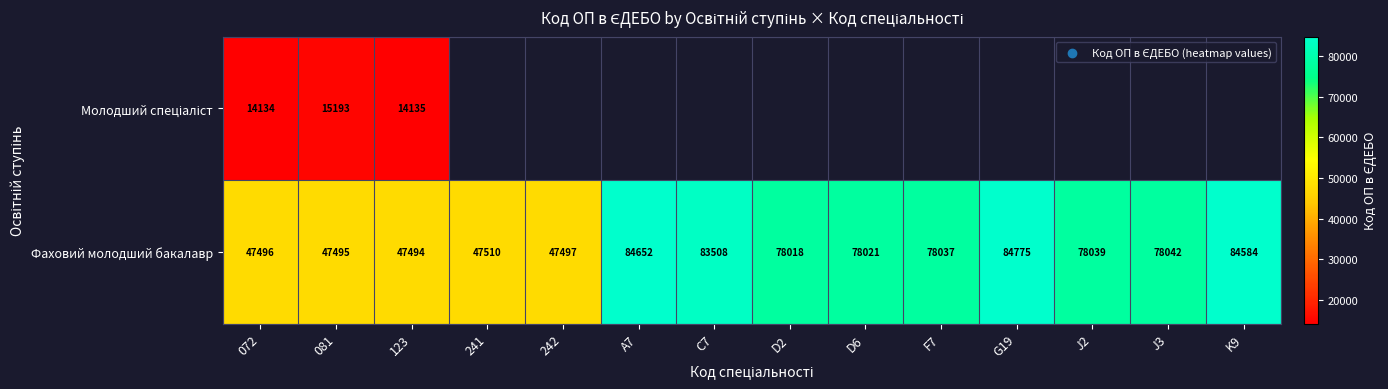

The Фаховий молодший бакалавр series shows 84775 at G19. True or false?

True